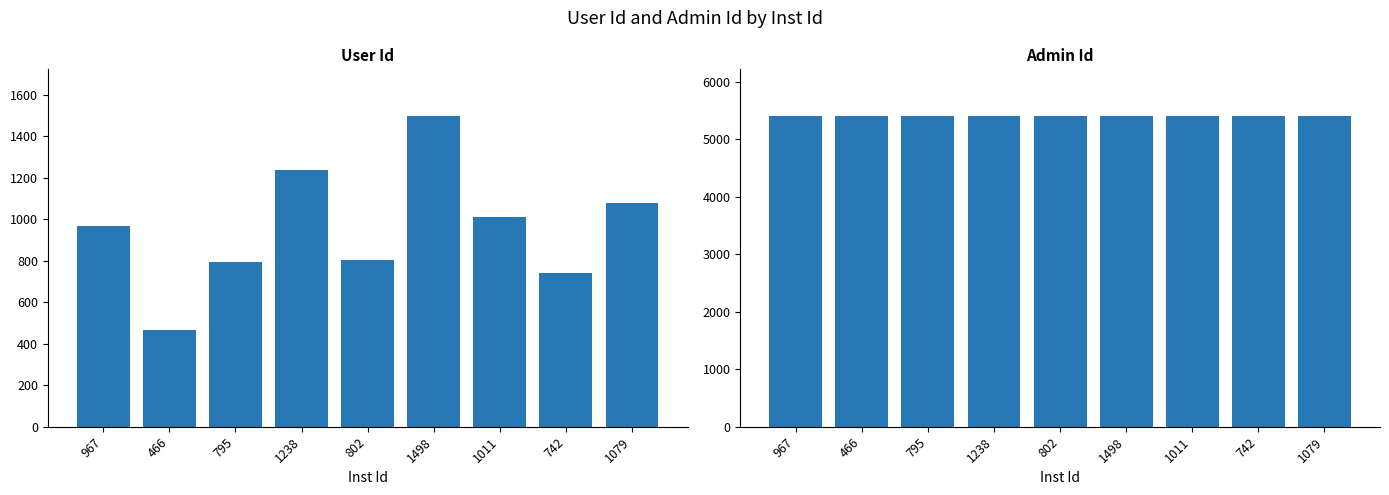

What is the value of the Admin Id bar at the 2nd from the left?

5405